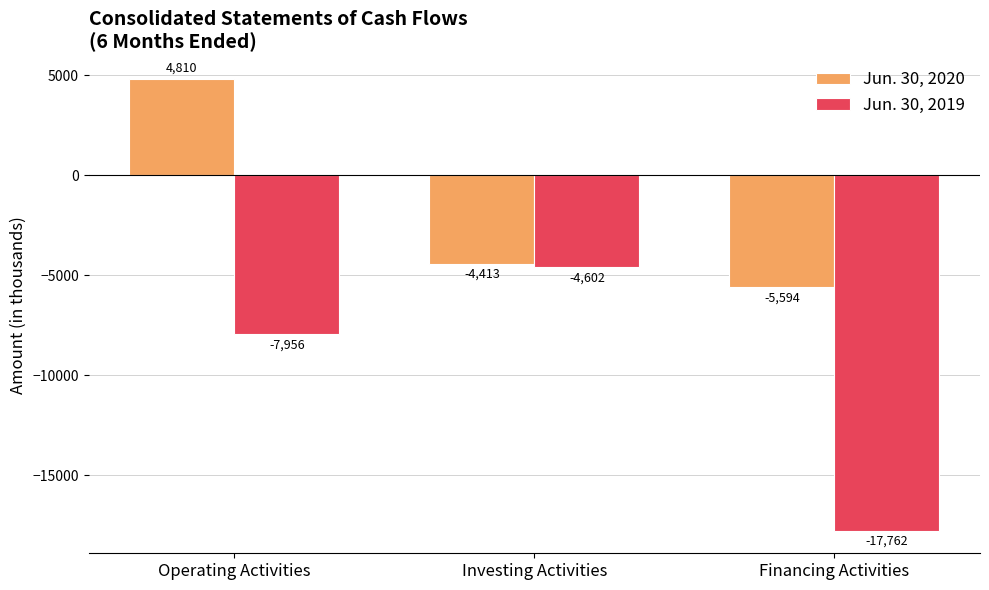

Is it true that Jun. 30, 2020 equals -5594 at Financing Activities?

True